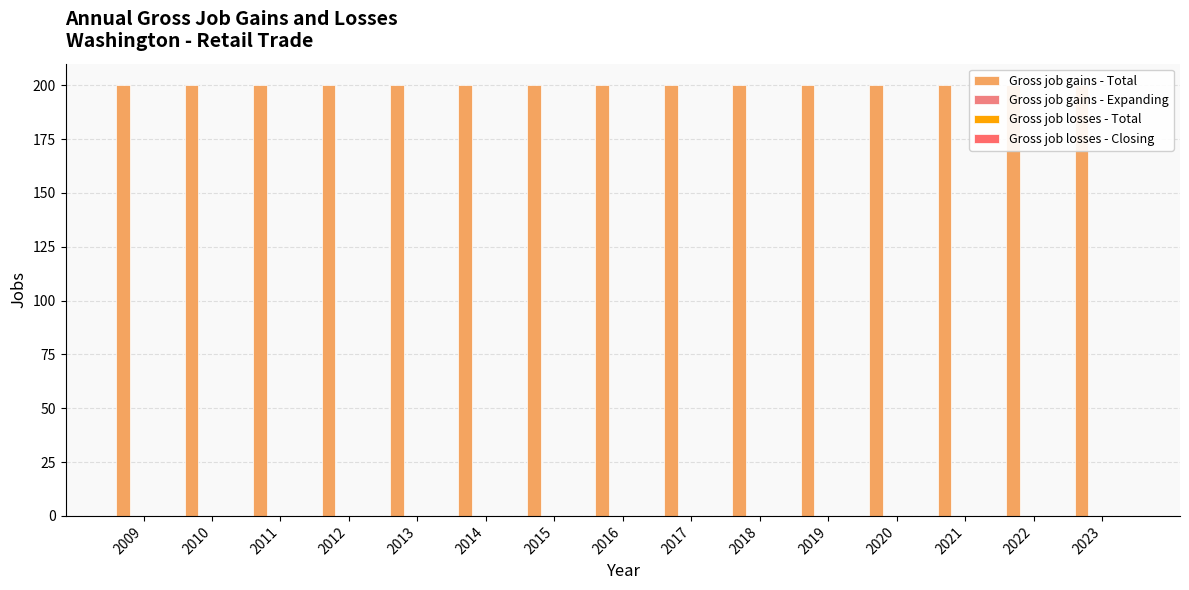

At which category does the chart reach its peak across all series?

2009